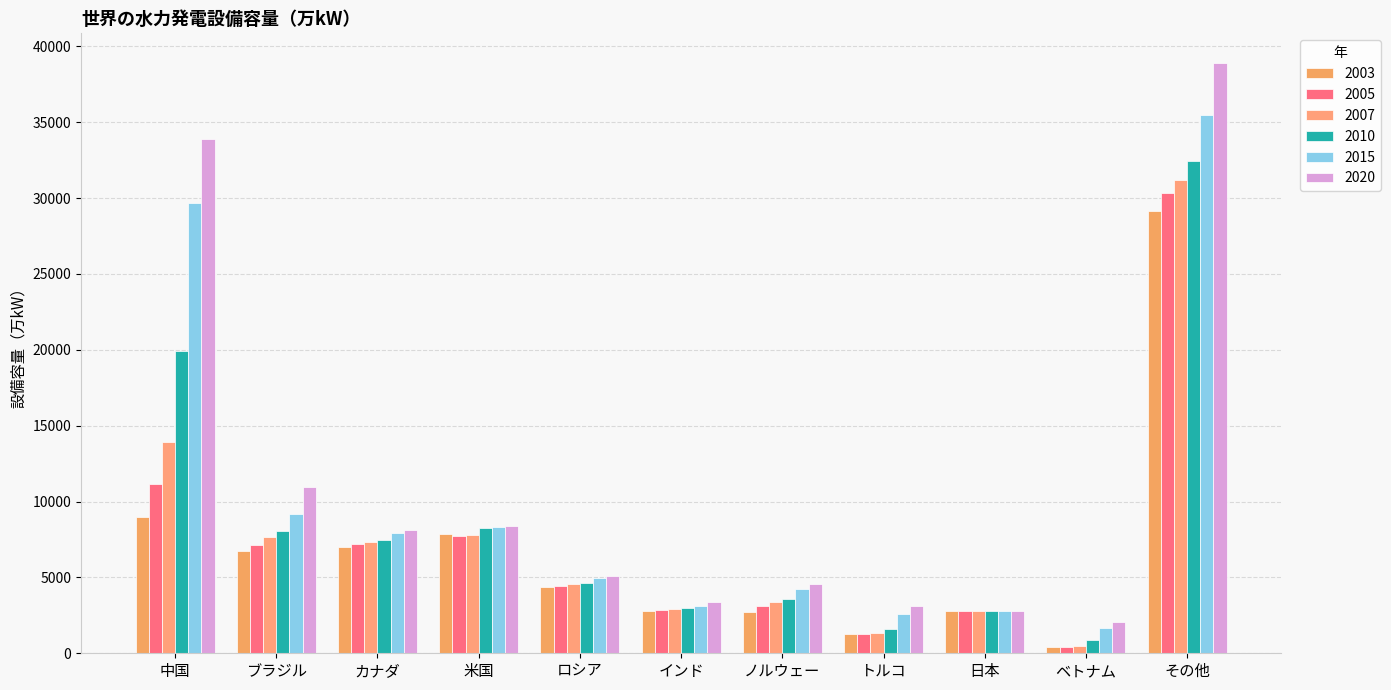

Does the chart contain stacked bars?

No